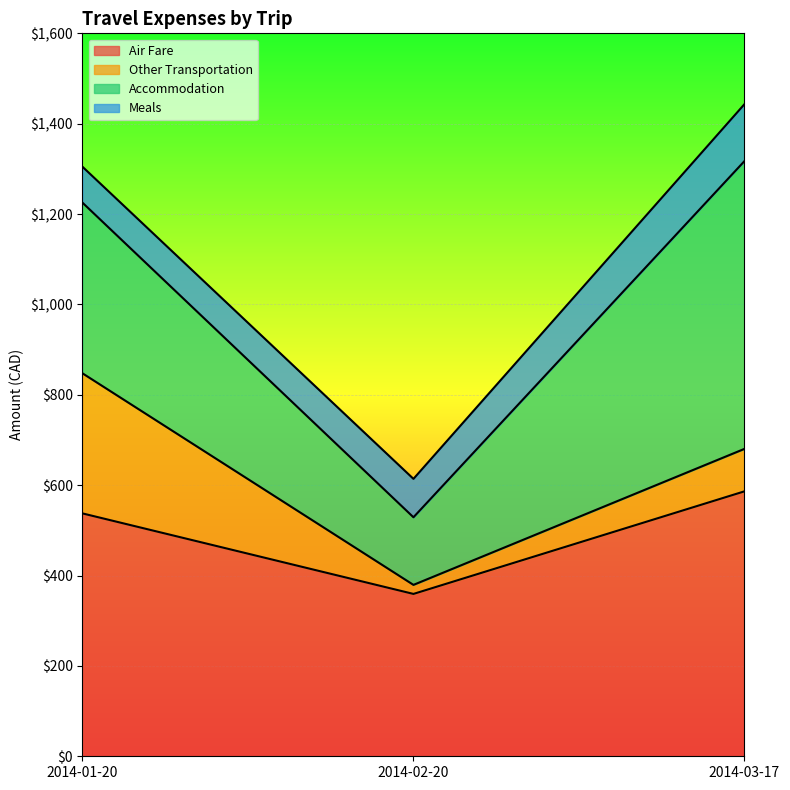

Reading left to right, what are all the values shown in this chart?

Air Fare: 2014-01-20=537.5	2014-02-20=359.3	2014-03-17=586.4
Other Transportation: 2014-01-20=310.1	2014-02-20=20.0	2014-03-17=94.0
Accommodation: 2014-01-20=377.7	2014-02-20=149.7	2014-03-17=636.8
Meals: 2014-01-20=79.5	2014-02-20=85.0	2014-03-17=126.0